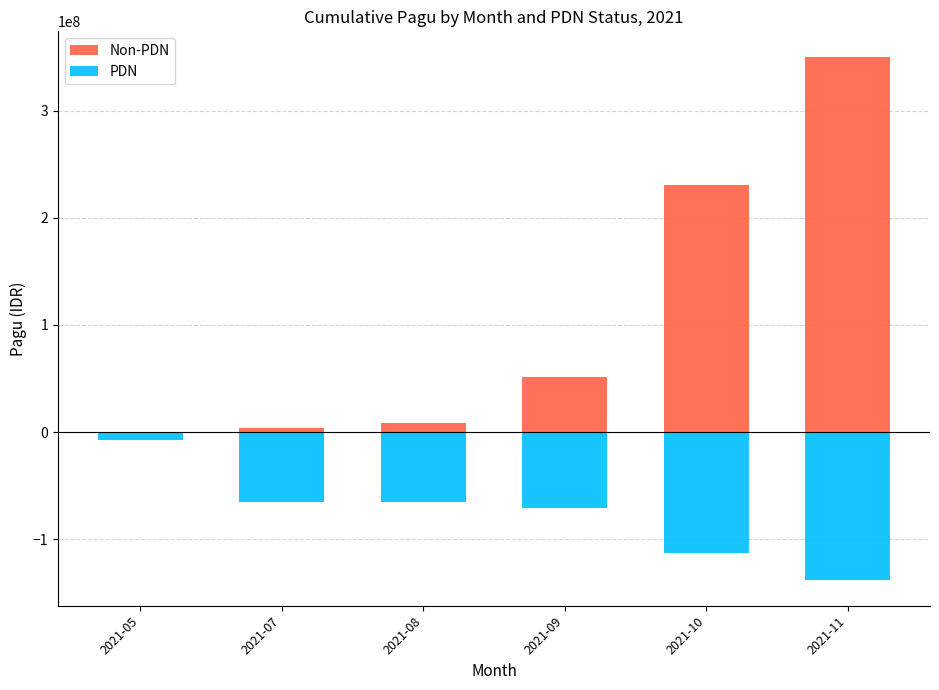

At how many categories does at least one series exceed -120693417?

6